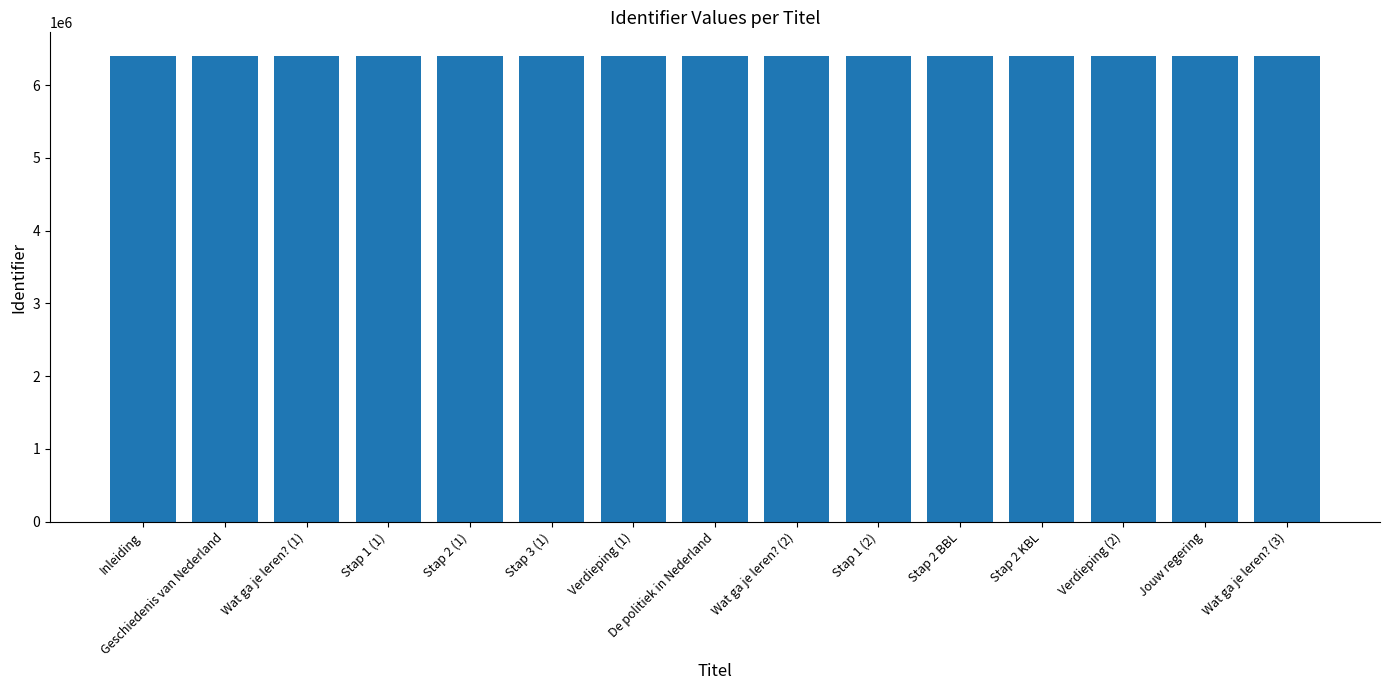

Approximately how many times larger is the value at Wat ga je leren? (3) compared to Verdieping (2)?

1.0